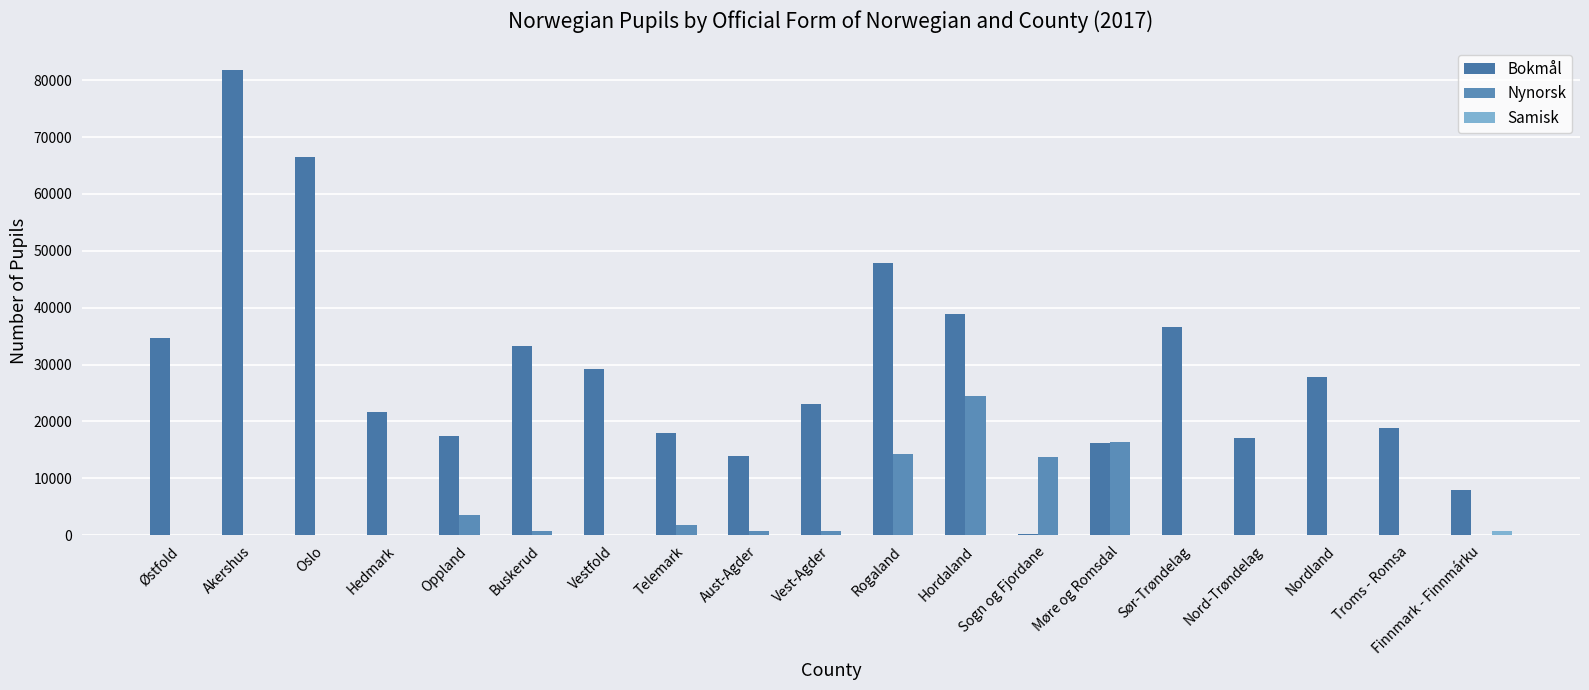

True or false: Nynorsk has a value of 3 at Hedmark.

False